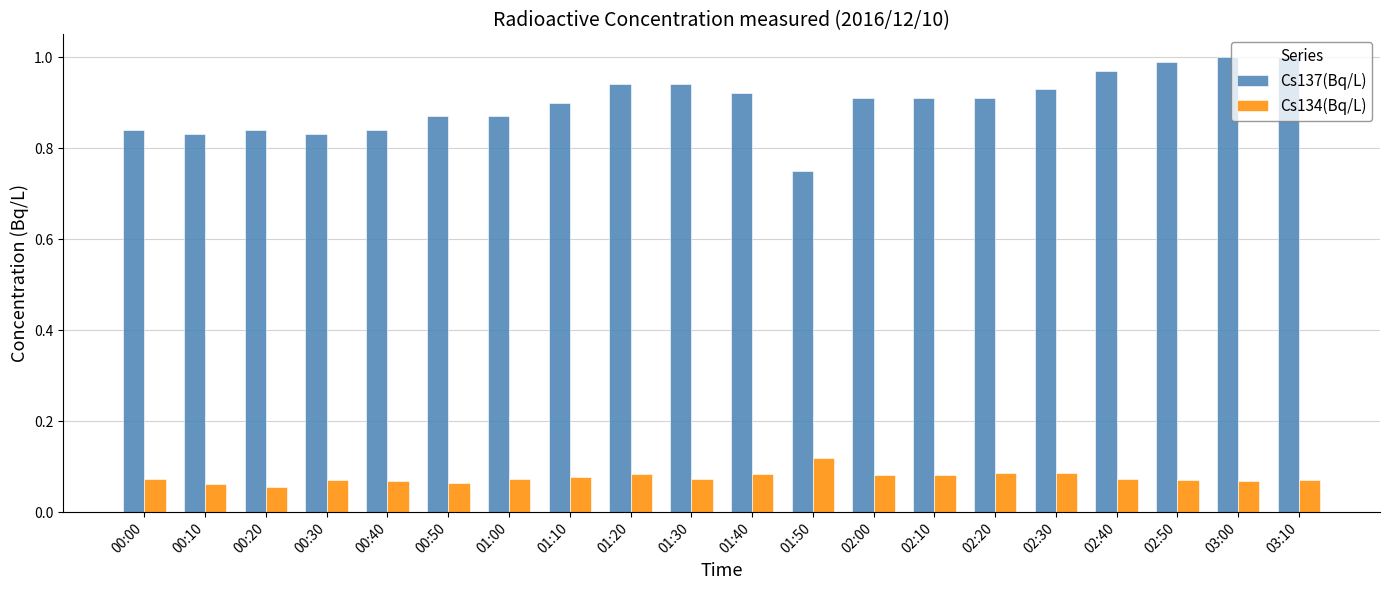

What is the label of the 20th bar from the left?

03:10